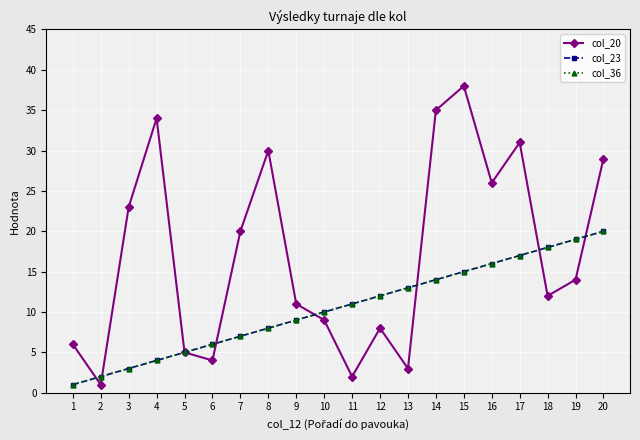

Does the chart have visible grid lines?

Yes